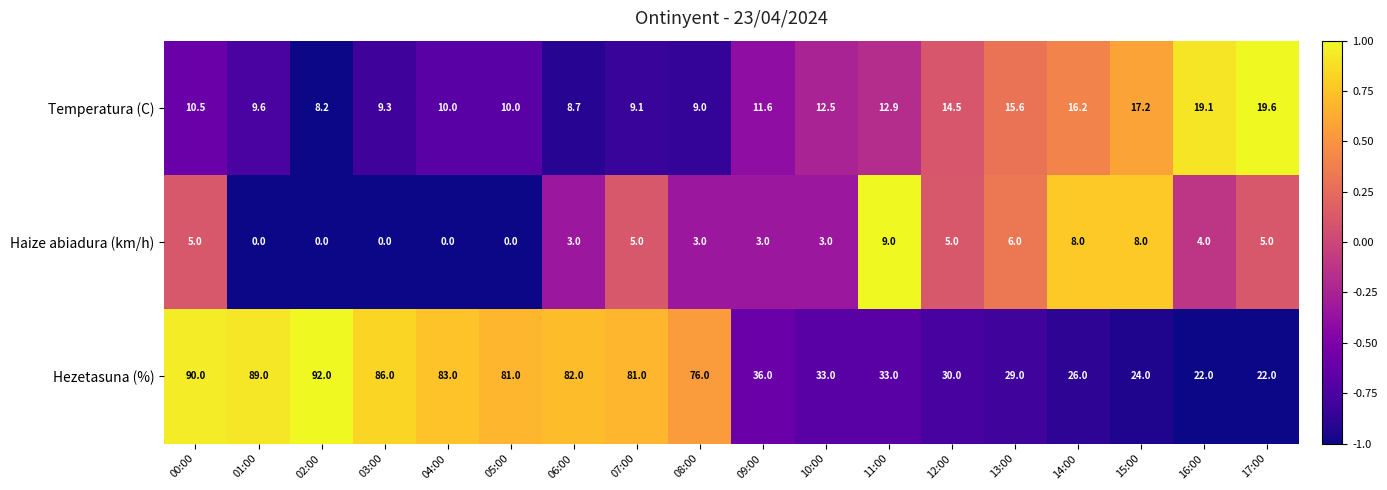

True or false: Haize abiadura (km/h) has a value of 1.2 at 09:00.

False